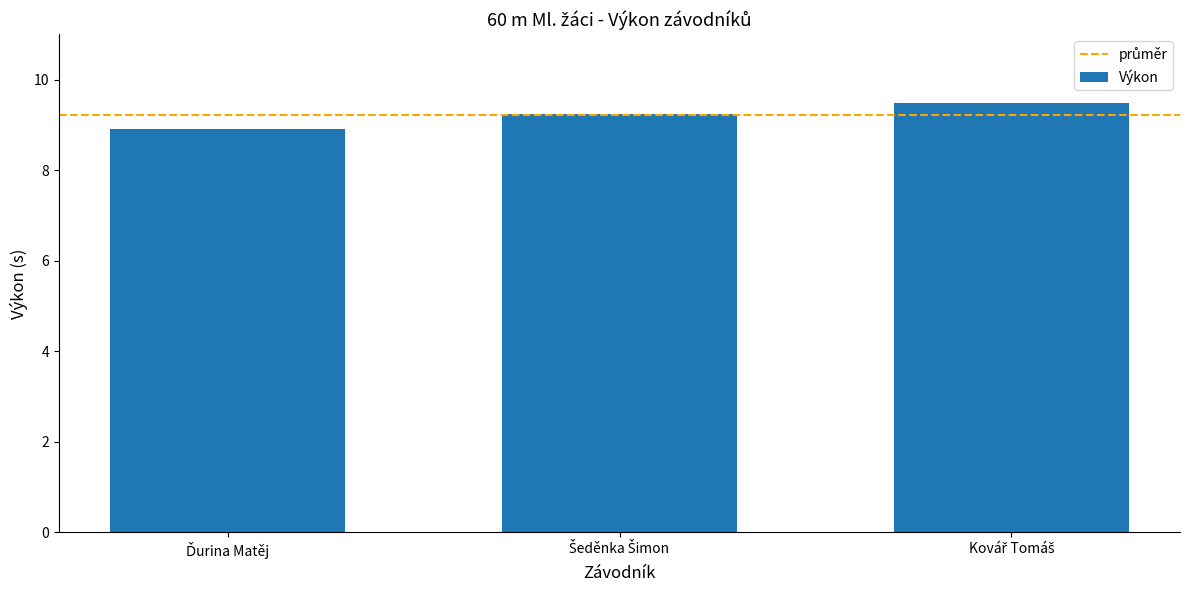

What is the difference between the maximum and minimum values?

0.6